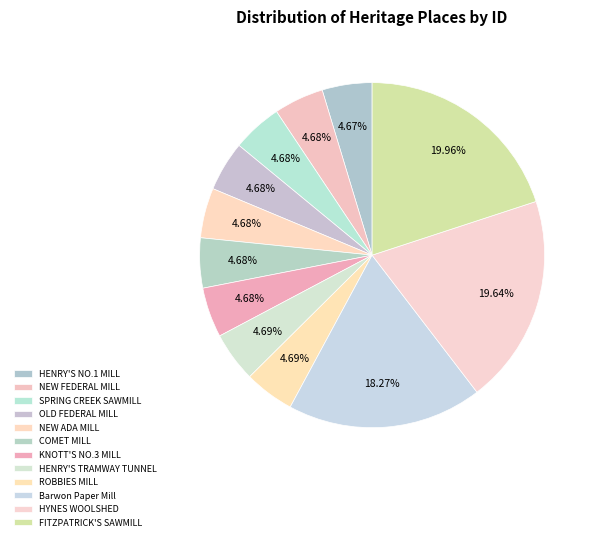

What percentage do HYNES WOOLSHED and KNOTT'S NO.3 MILL together represent?

24.3%